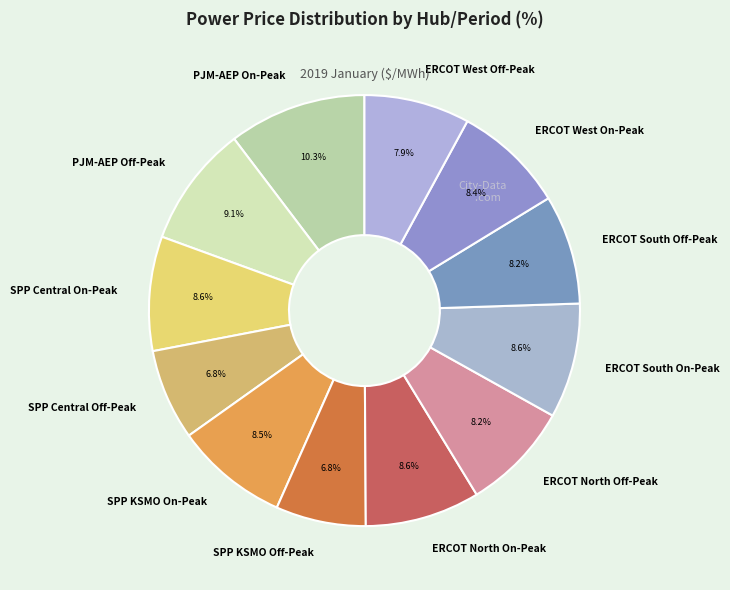

Which category has the biggest portion of the pie?

PJM-AEP On-Peak